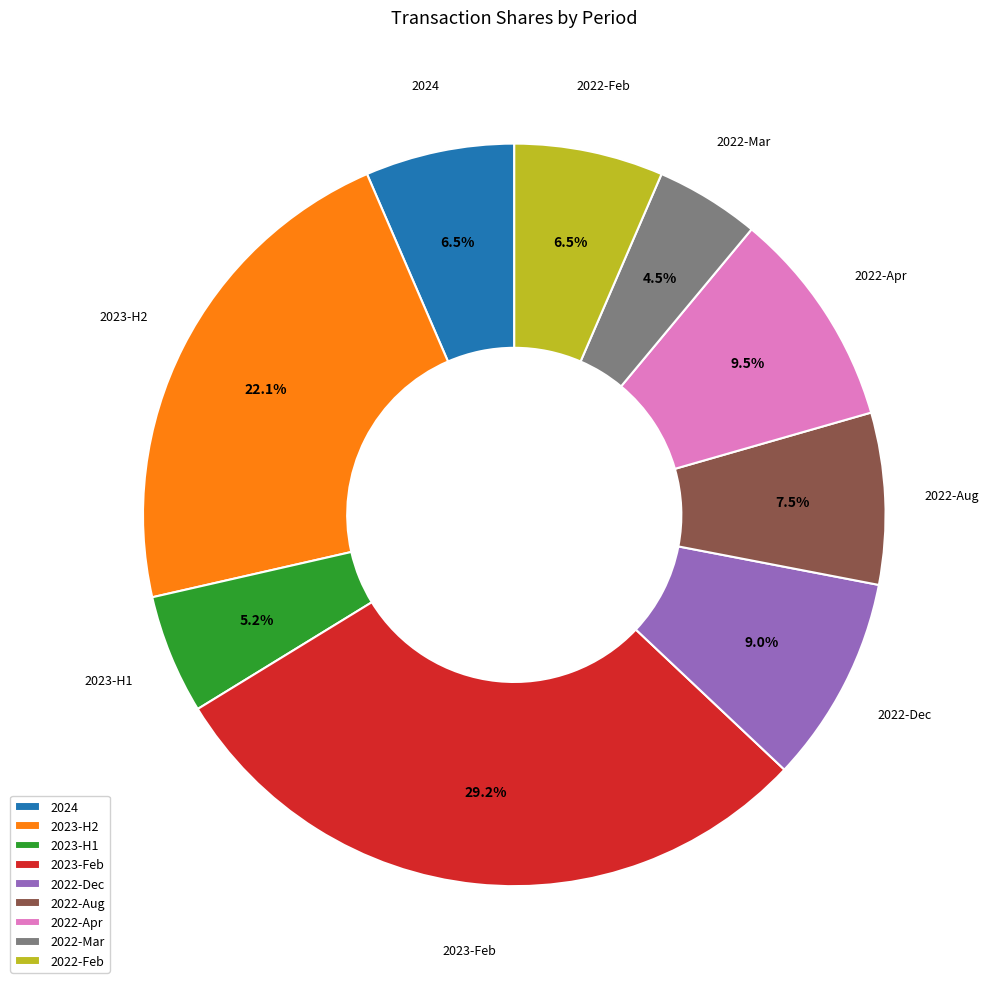

How many slices are in this pie chart?

9